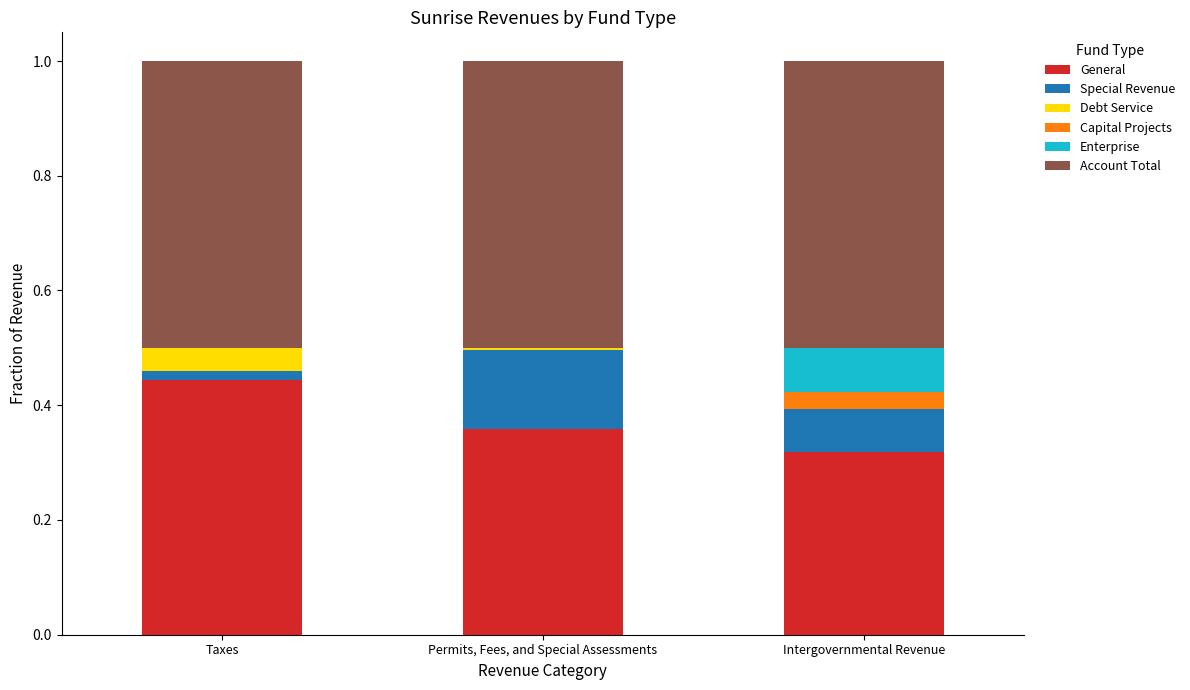

Count the number of categories in the chart.

3